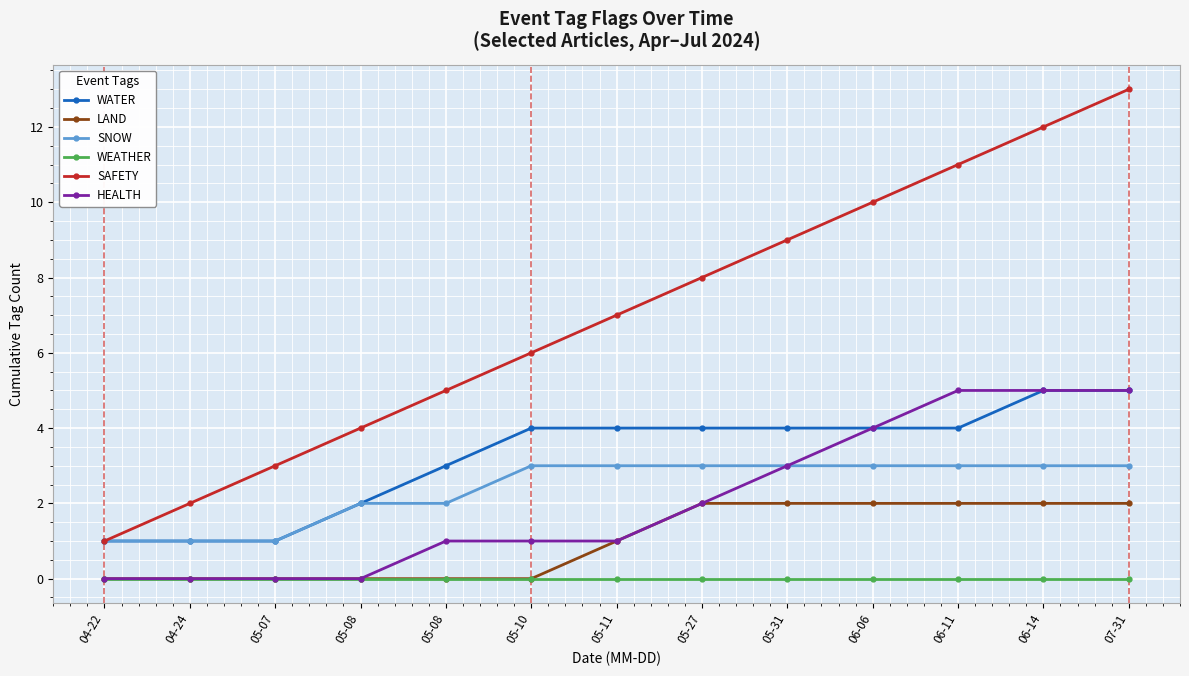

Reading left to right, list all the values displayed in this chart.

WATER: 1	1	1	2	3	4	4	4	4	4	4	5	5
LAND: 0	0	0	0	0	0	1	2	2	2	2	2	2
SNOW: 1	1	1	2	2	3	3	3	3	3	3	3	3
WEATHER: 0	0	0	0	0	0	0	0	0	0	0	0	0
SAFETY: 1	2	3	4	5	6	7	8	9	10	11	12	13
HEALTH: 0	0	0	0	1	1	1	2	3	4	5	5	5